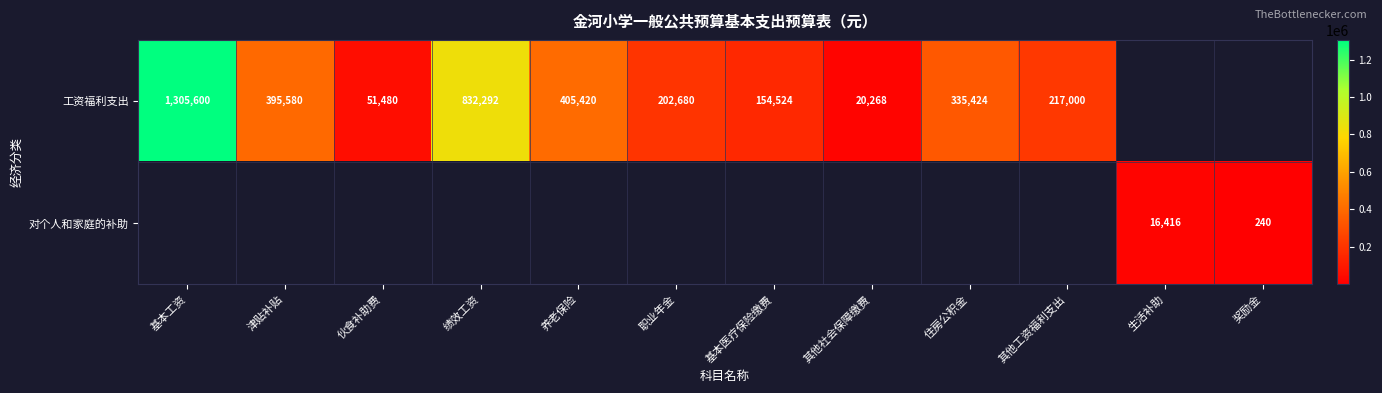

Which label corresponds to the smallest value in the chart?

奖励金